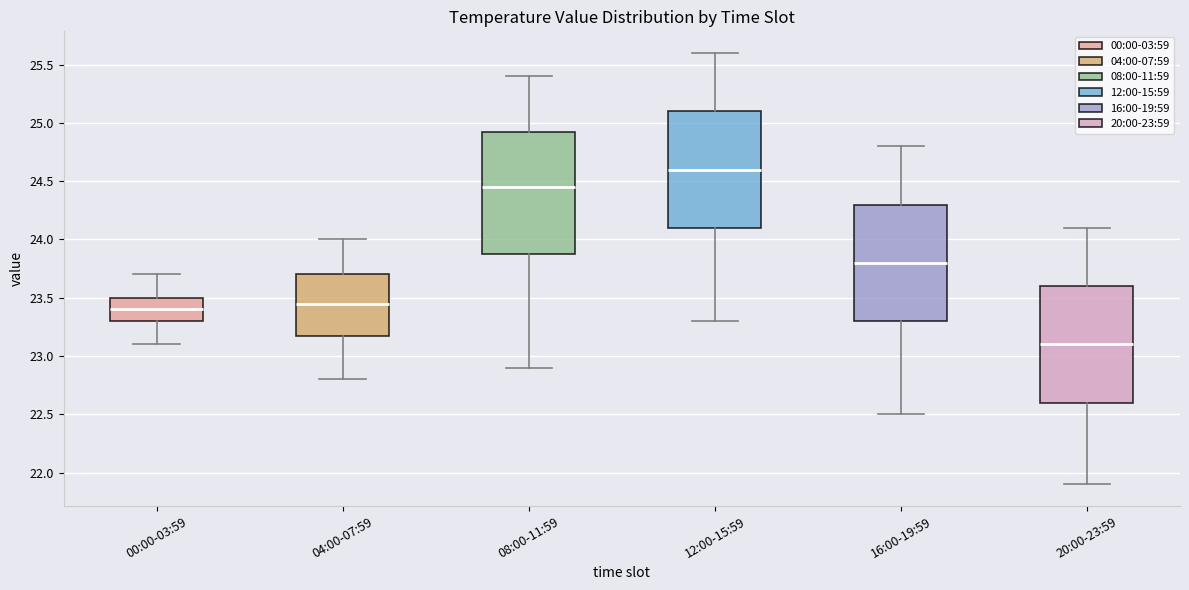

Where is the lower edge of the box for 20:00-23:59 on the y-axis? The values are not printed on the chart, so give them approximately, as read against the axis.

22.60